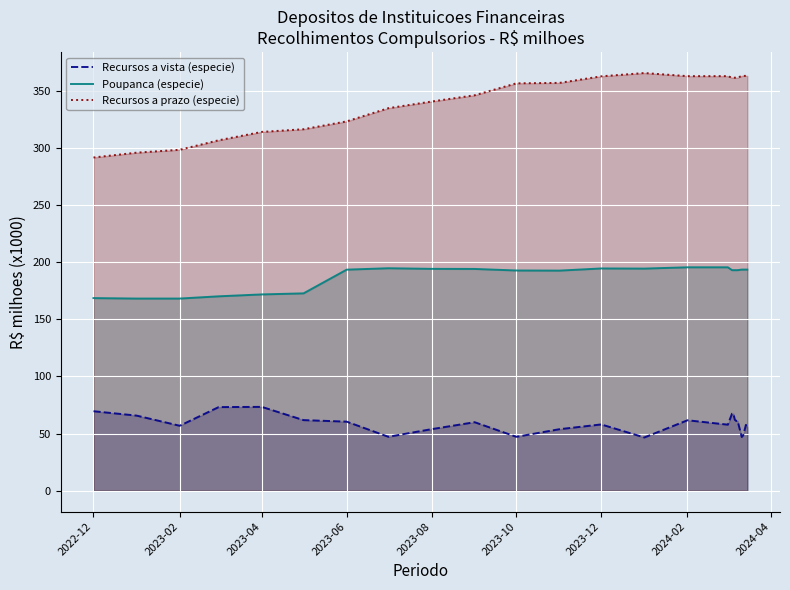

What is the spread (max minus min) of values at 2023-02?

241.7